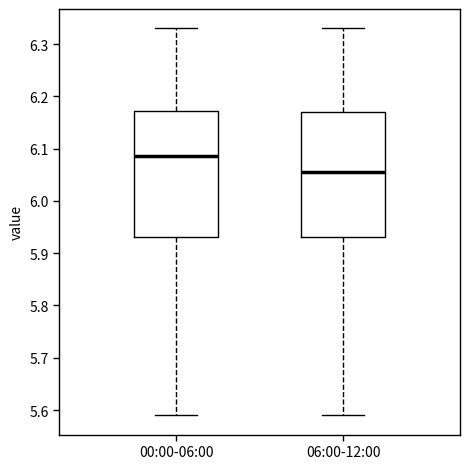

Reading left to right, transcribe this box plot: for each box, give where its median line is, the range the box spans, and where its two whiskers end, as read against the y-axis. The values are not printed on the chart, so give them approximately, as read against the axis.

00:00-06:00: median 6.09, box 5.93 to 6.17, whiskers 5.59 to 6.33
06:00-12:00: median 6.06, box 5.93 to 6.17, whiskers 5.59 to 6.33